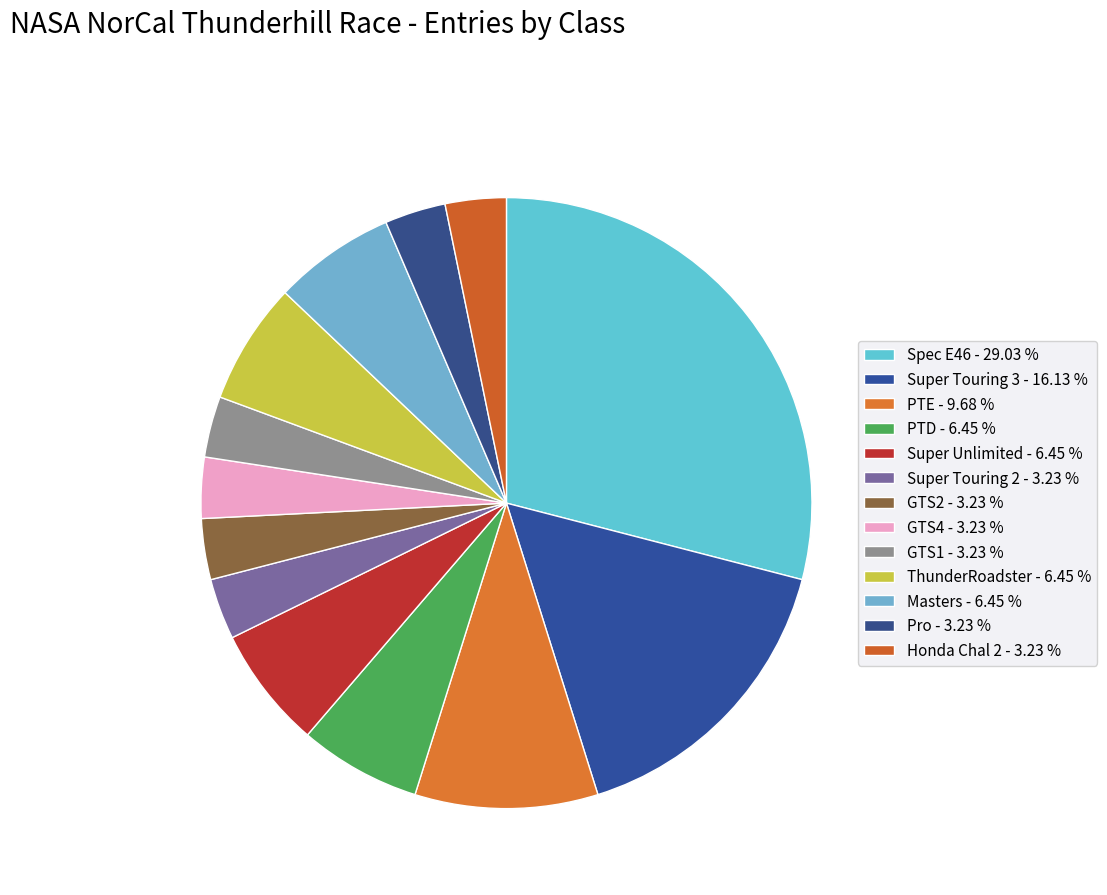

How many segments does this pie chart have?

13